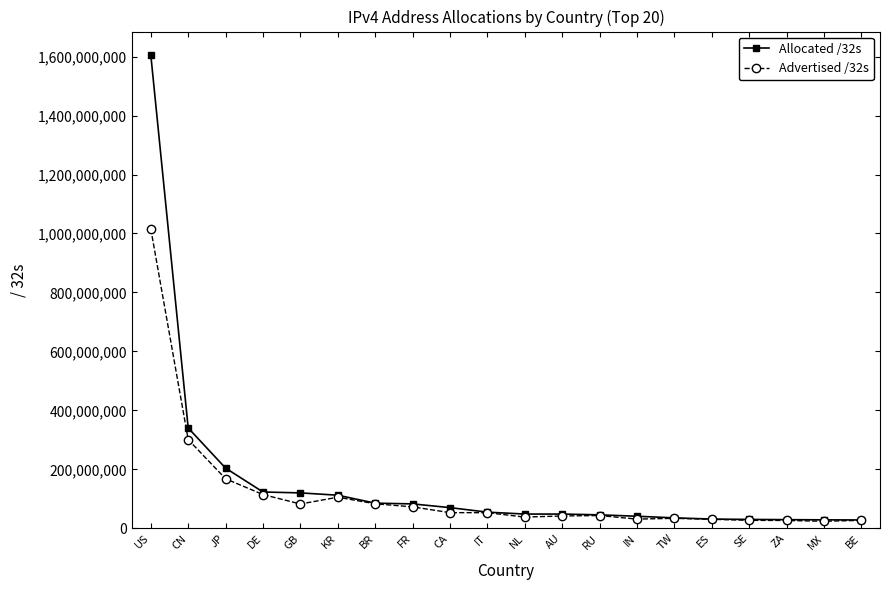

List the series in order of their peak value, lowest first.

Advertised /32s, Allocated /32s